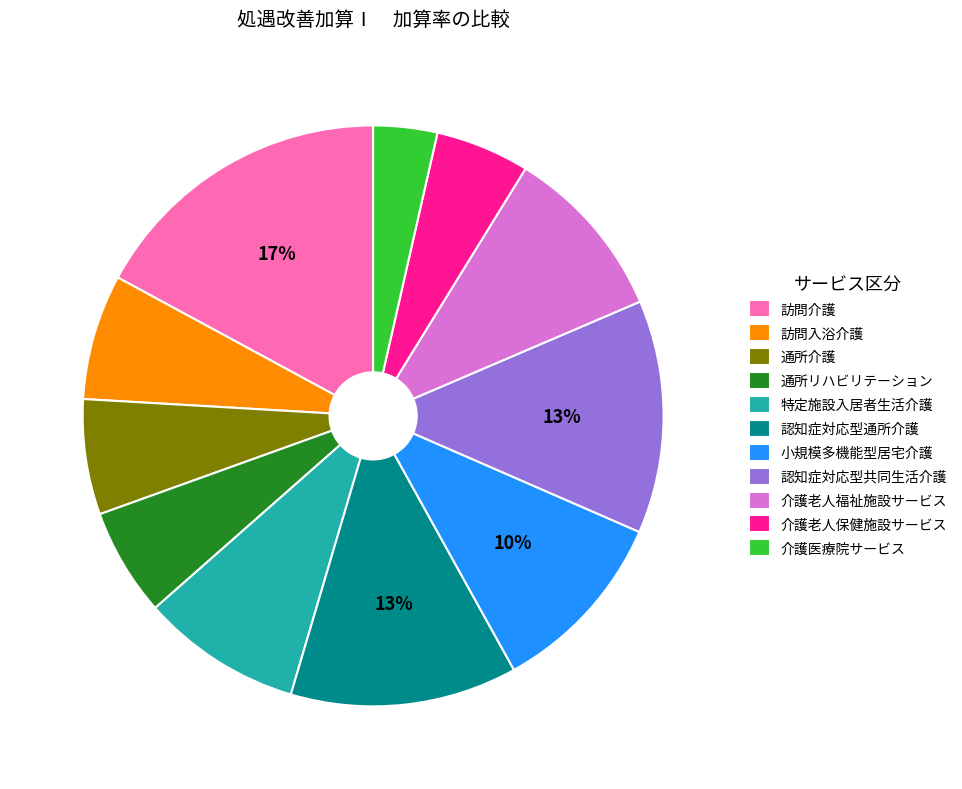

How many segments does this pie chart have?

11